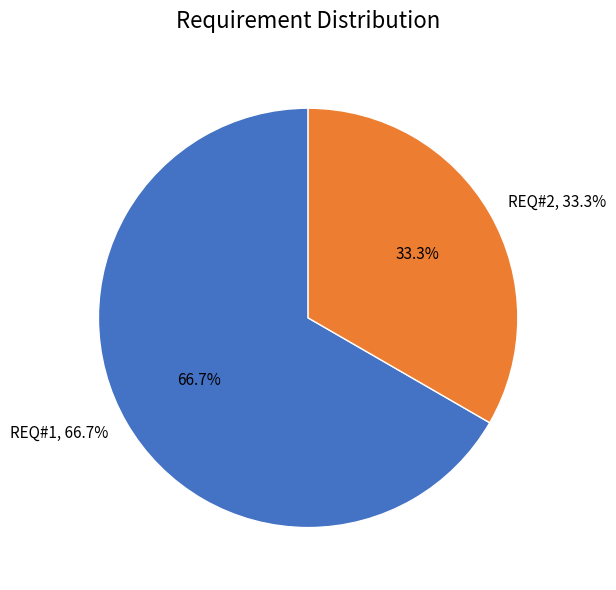

How much of the chart is everything except REQ#2?

66.7%